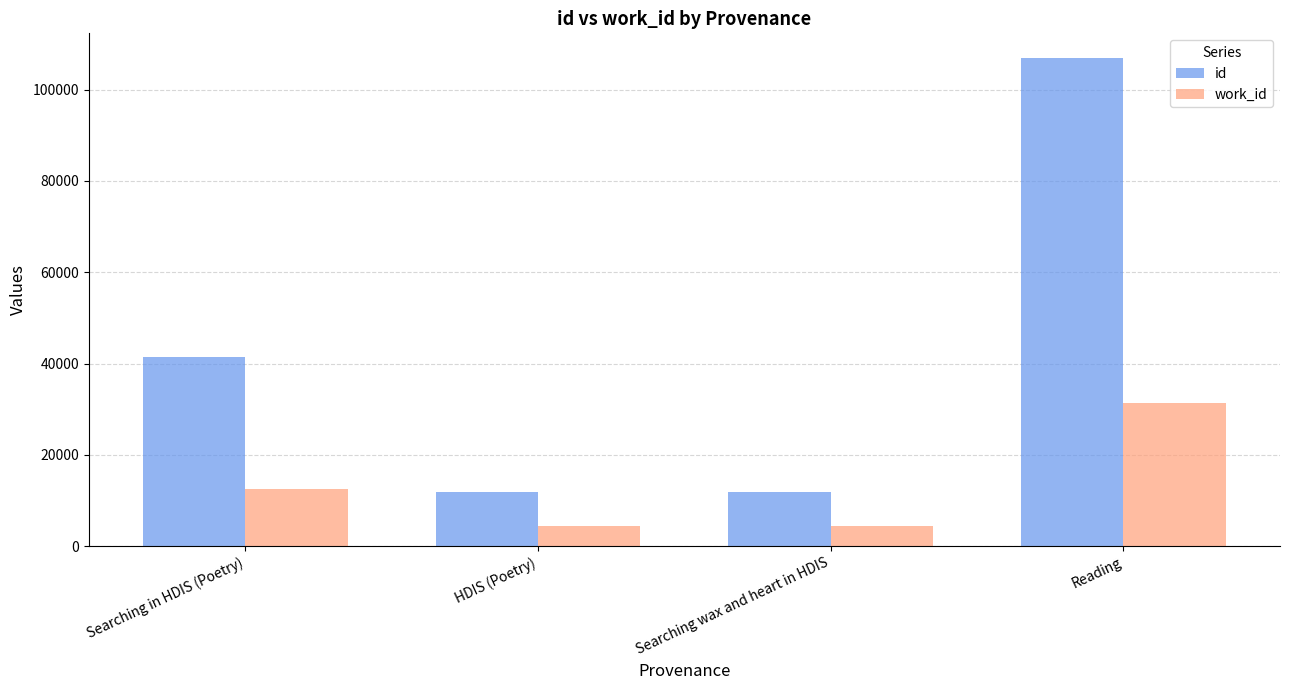

What is the difference between the highest and lowest values at Searching wax and heart in HDIS?

7396